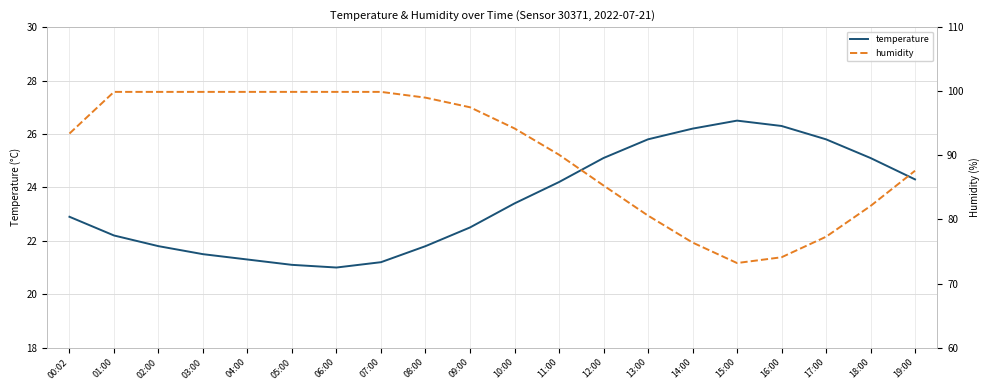

At how many categories does at least one series exceed 68?

20